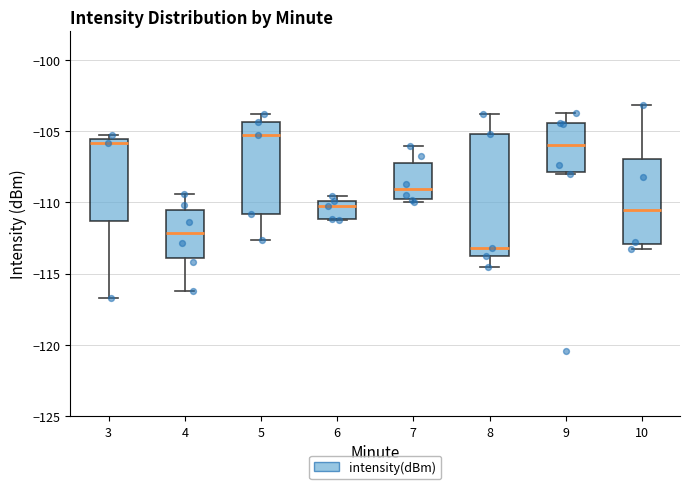

Reading left to right, read every box against the y-axis: the position of its median line, the range the box covers, and the ends of its whiskers. The values are not printed on the chart, so give them approximately, as read against the axis.

3: median -106.0, box -111.5 to -105.5, whiskers -116.5 to -105.0
4: median -112.0, box -114.0 to -110.5, whiskers -116.0 to -109.5
5: median -105.5, box -111.0 to -104.5, whiskers -112.5 to -104.0
6: median -110.0 (just below the box's upper edge), box -111.0 to -110.0, whiskers -111.0 to -109.5
7: median -109.0, box -109.5 to -107.5, whiskers -110.0 to -106.0
8: median -113.0, box -114.0 to -105.0, whiskers -114.5 to -104.0
9: median -106.0, box -108.0 to -104.5, whiskers -108.0 (just below the box's lower edge) to -103.5
10: median -110.5, box -113.0 to -107.0, whiskers -113.5 to -103.0